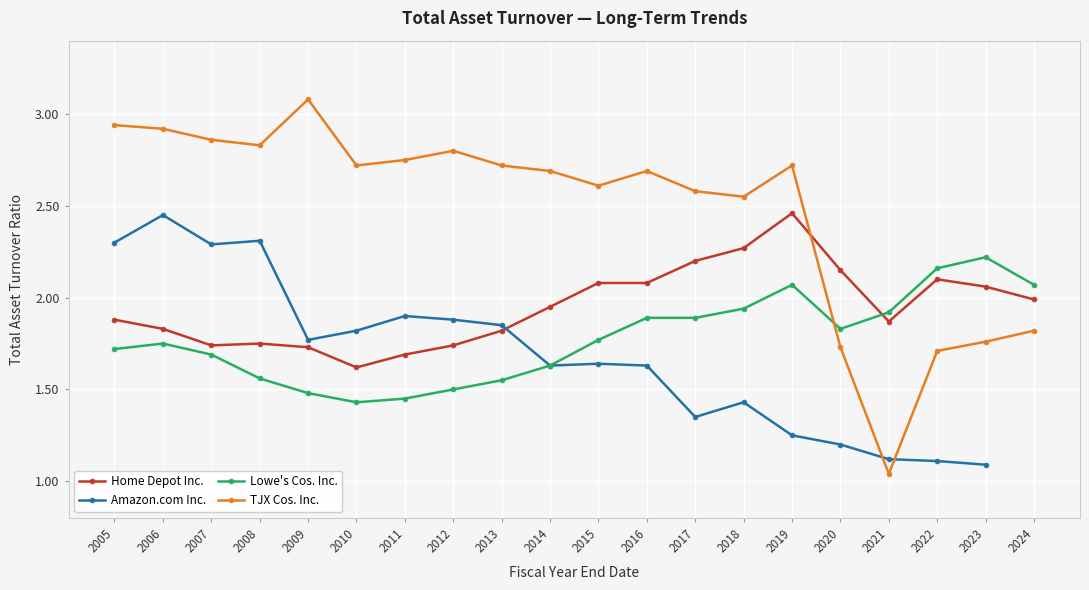

Between 2021 and 2016, which is larger?

2016